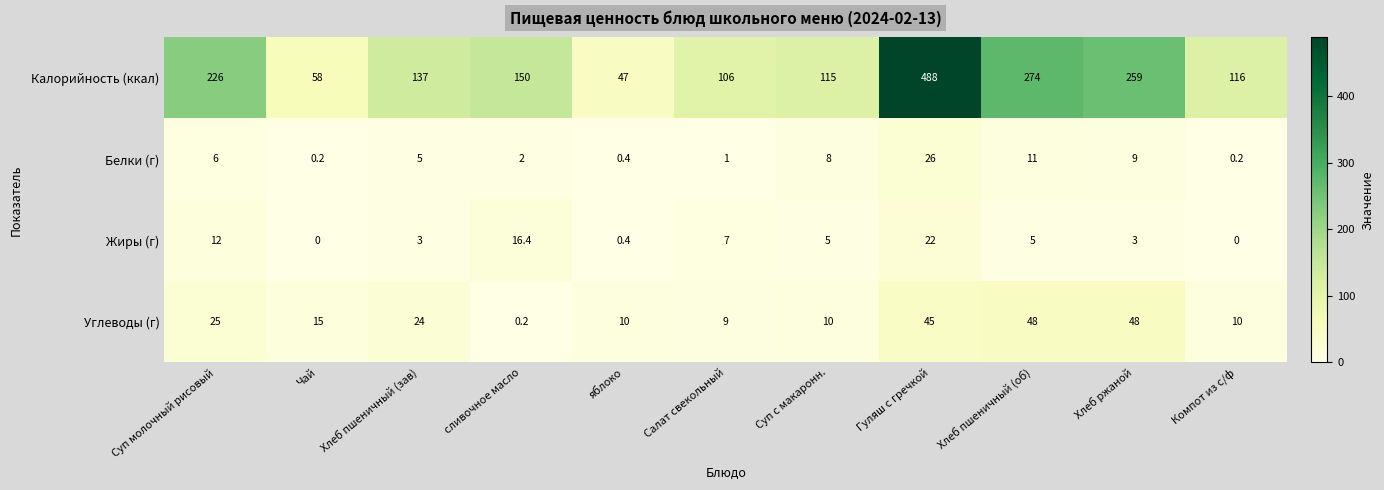

Count the number of categories in the chart.

11